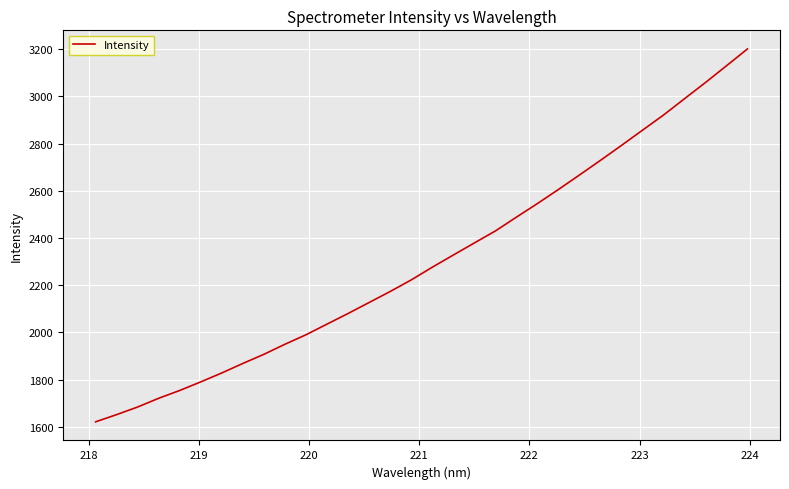

Does the chart have visible grid lines?

Yes